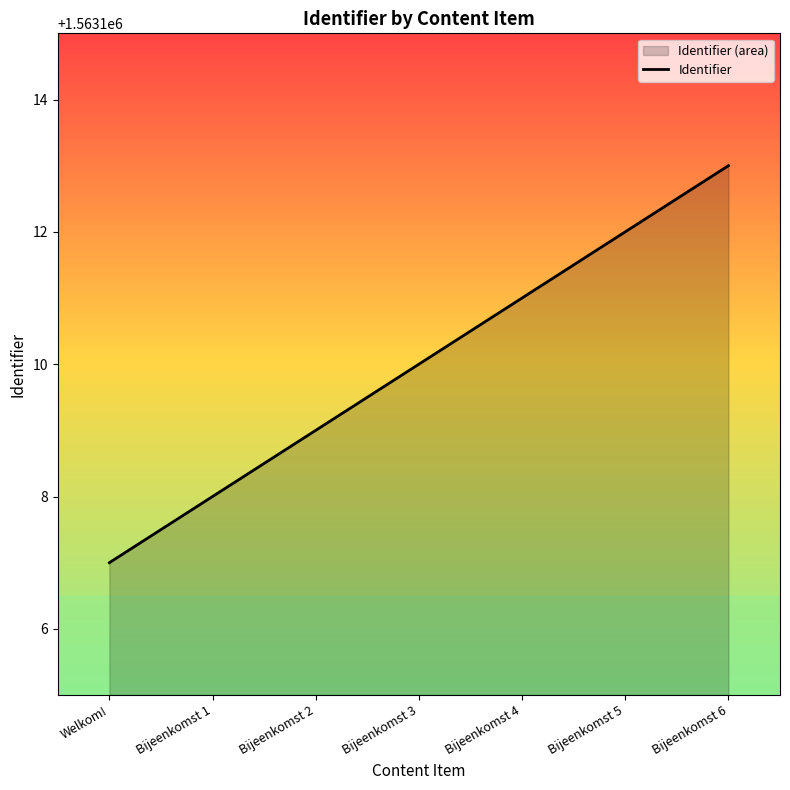

Rank the categories by value from highest to lowest.

Bijeenkomst 6, Bijeenkomst 5, Bijeenkomst 4, Bijeenkomst 3, Bijeenkomst 2, Bijeenkomst 1, Welkom!